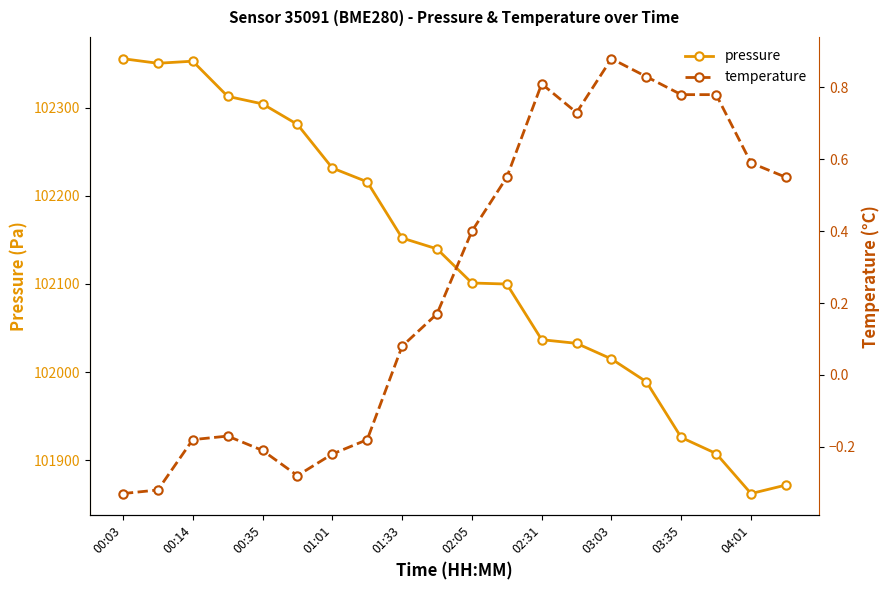

How many lines are shown in the chart?

2